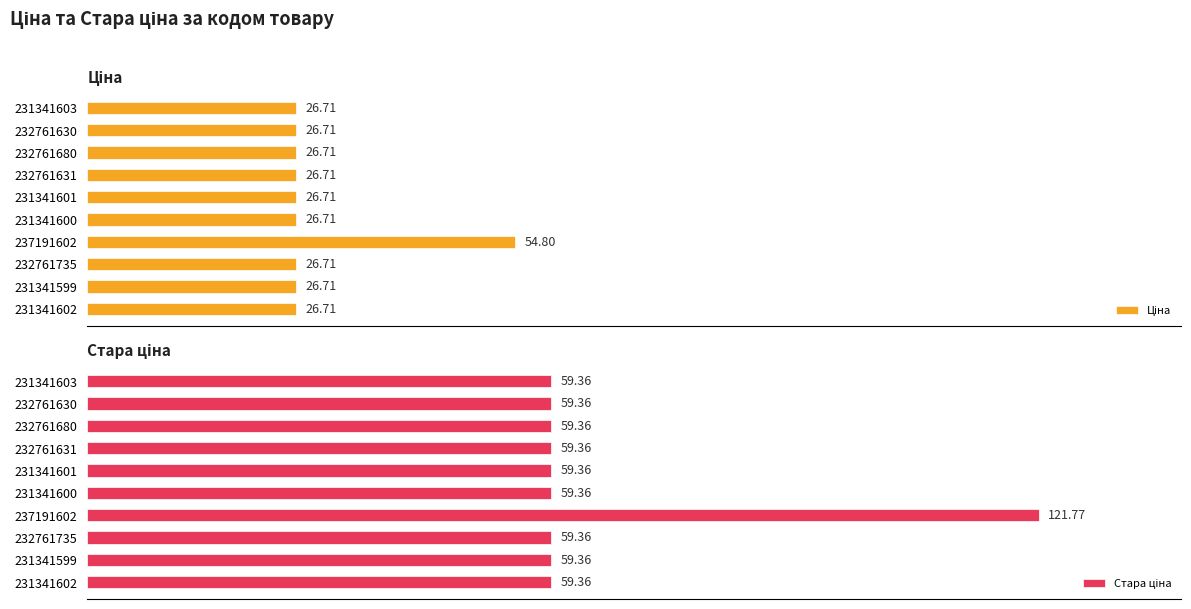

True or false: Ціна has a value of 26.7 at 232761631.

True